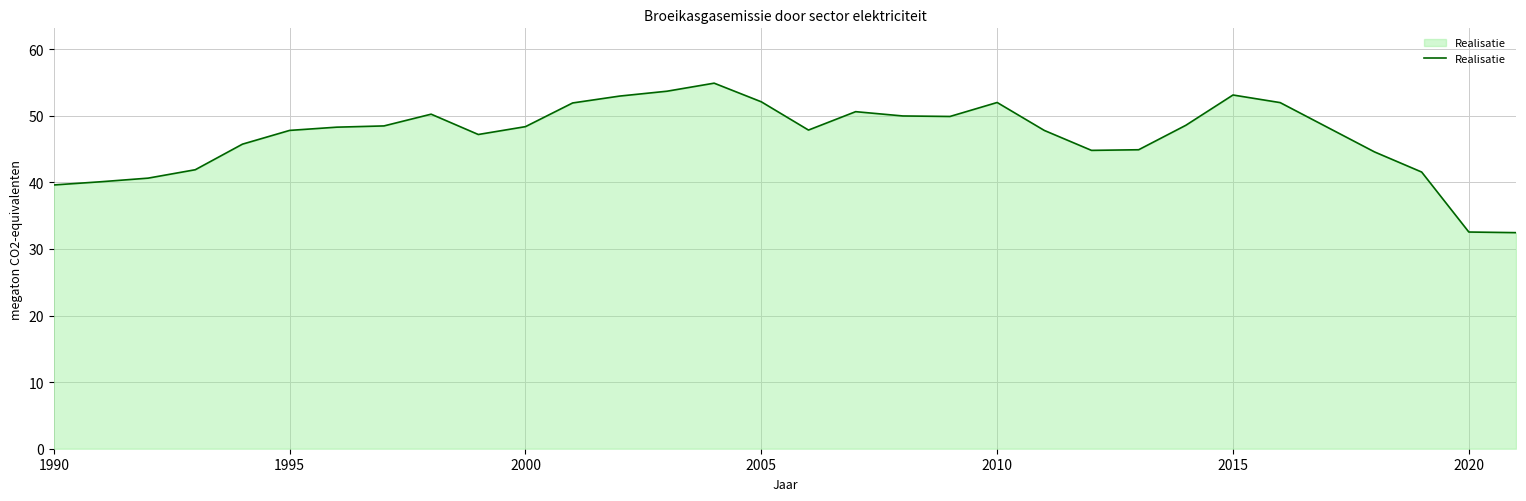

What is the smallest value displayed?

32.4